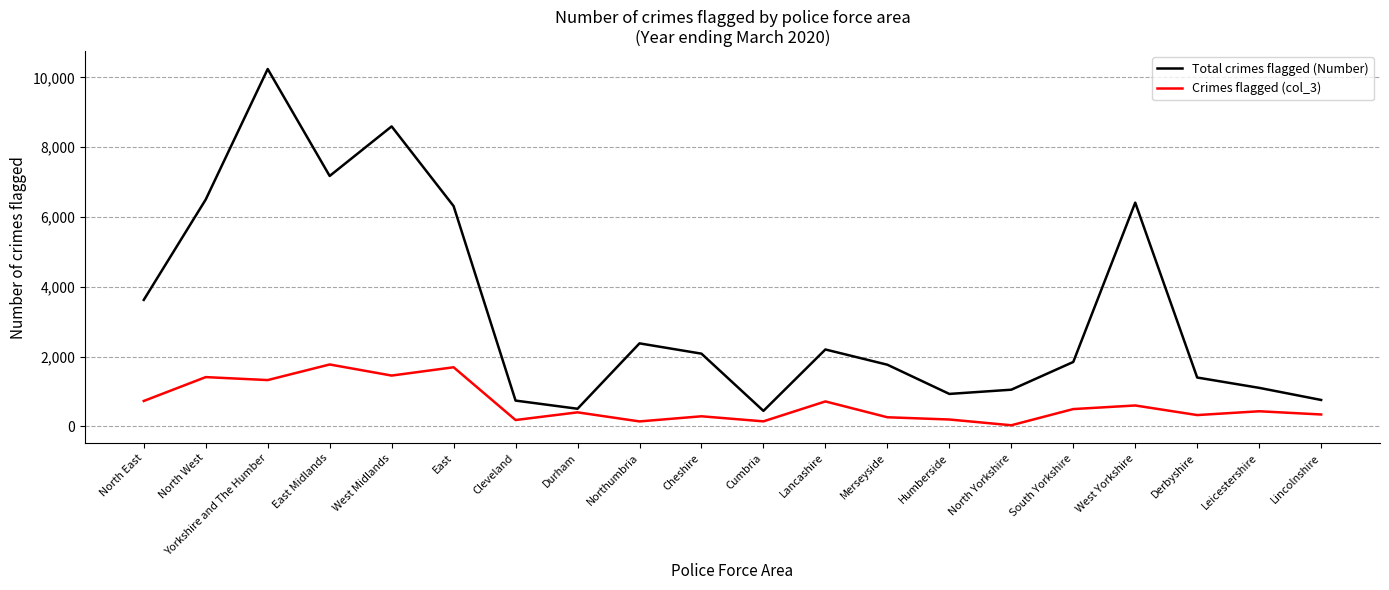

The Total crimes flagged (Number) series shows 874 at Northumbria. True or false?

False